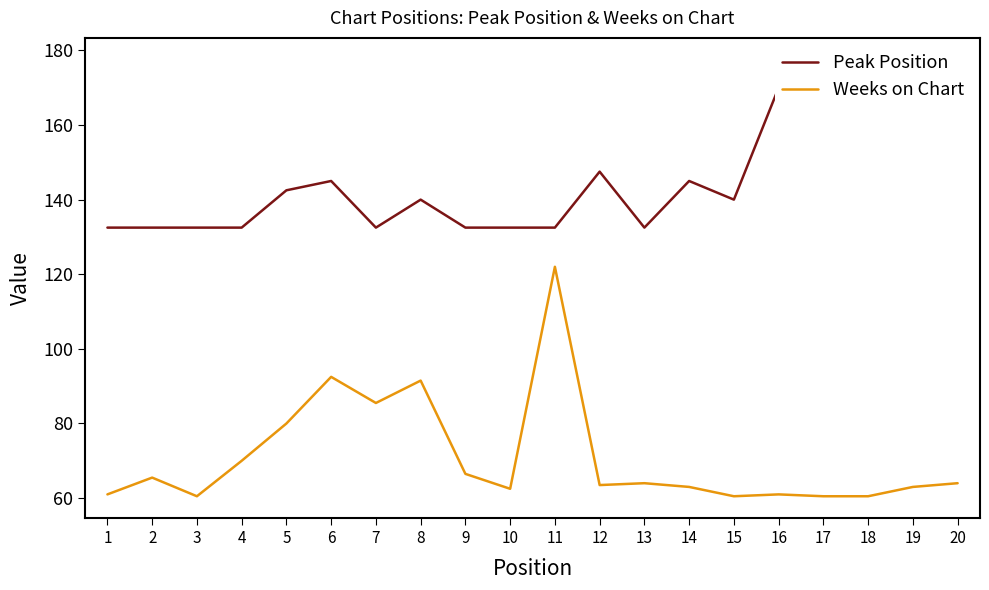

In Weeks on Chart, how many points are lower than both neighbors (excluding endpoints)?

5